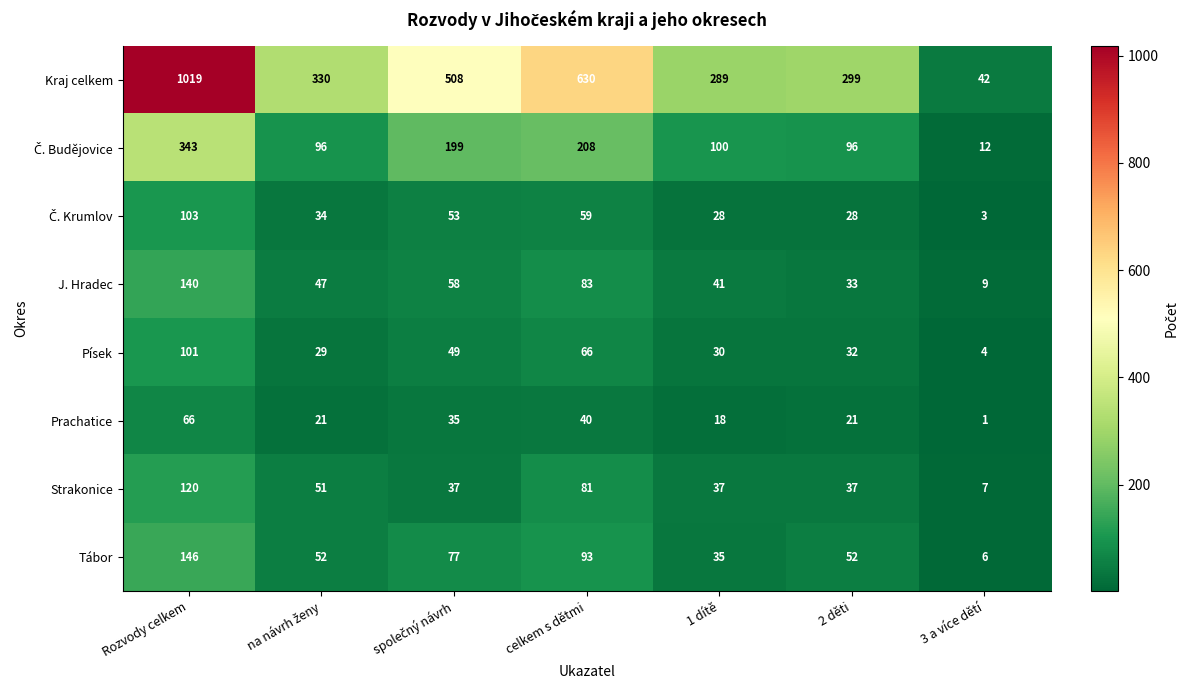

The value of Strakonice at 1 dítě is 37. True or false?

True